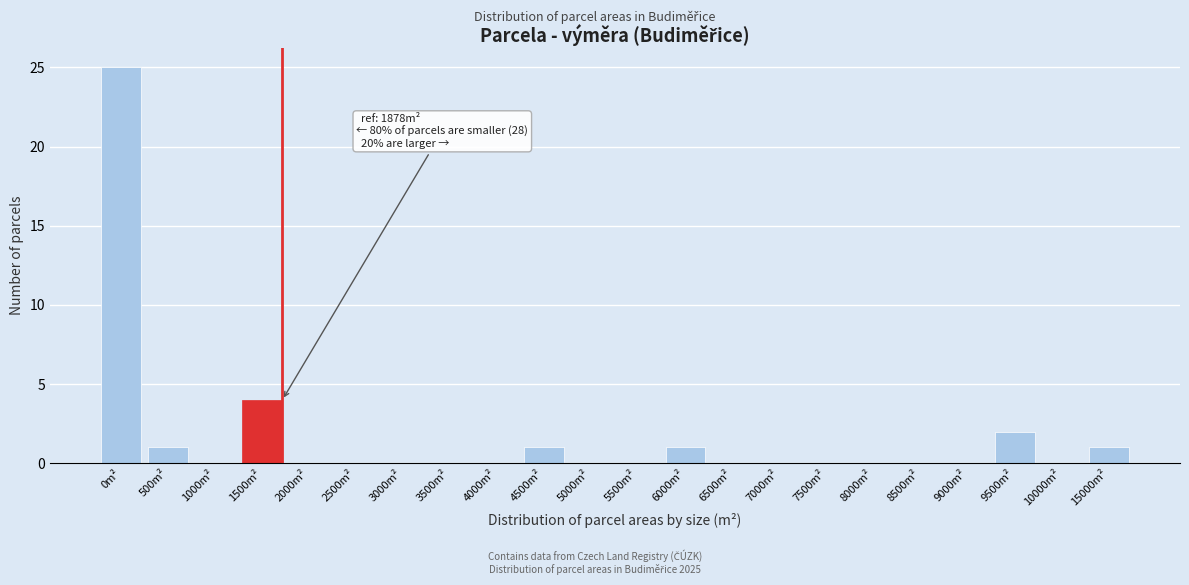

Reading right to left, transcribe all the data shown in this chart.

15000m²=1	10000m²=0	9500m²=2	9000m²=0	8500m²=0	8000m²=0	7500m²=0	7000m²=0	6500m²=0	6000m²=1	5500m²=0	5000m²=0	4500m²=1	4000m²=0	3500m²=0	3000m²=0	2500m²=0	2000m²=0	1500m²=4	1000m²=0	500m²=1	0m²=25